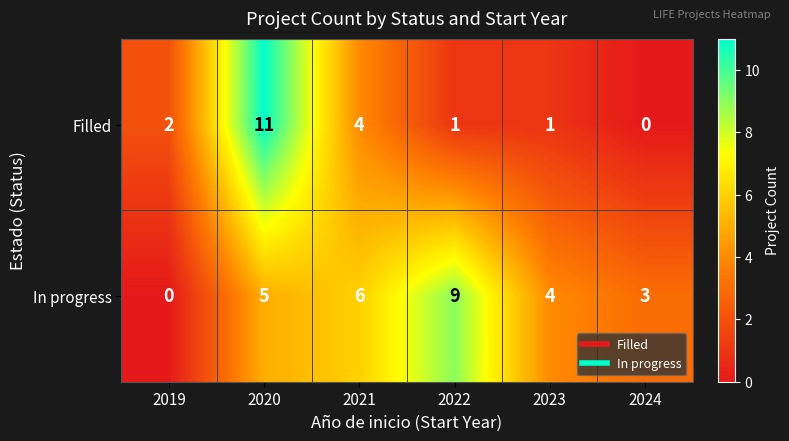

What is the maximum value for In progress?

9